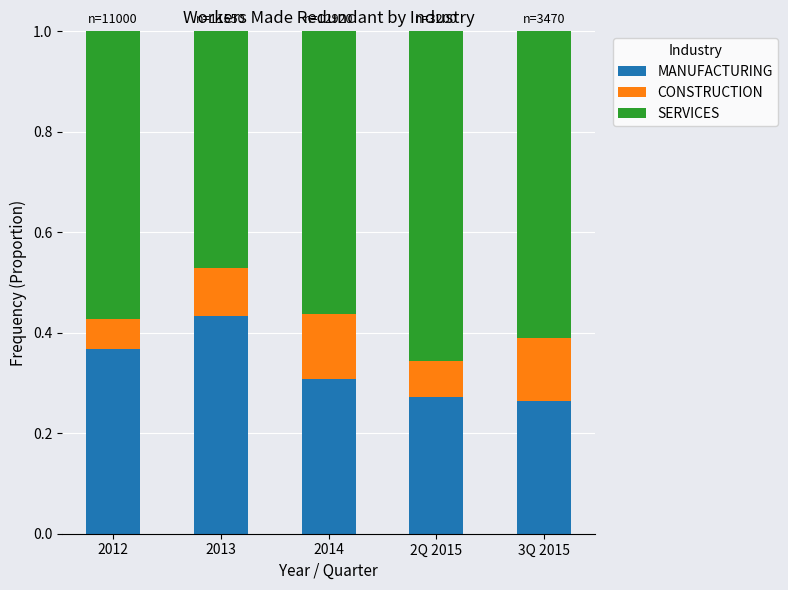

The MANUFACTURING series shows 0.8 at 2013. True or false?

False